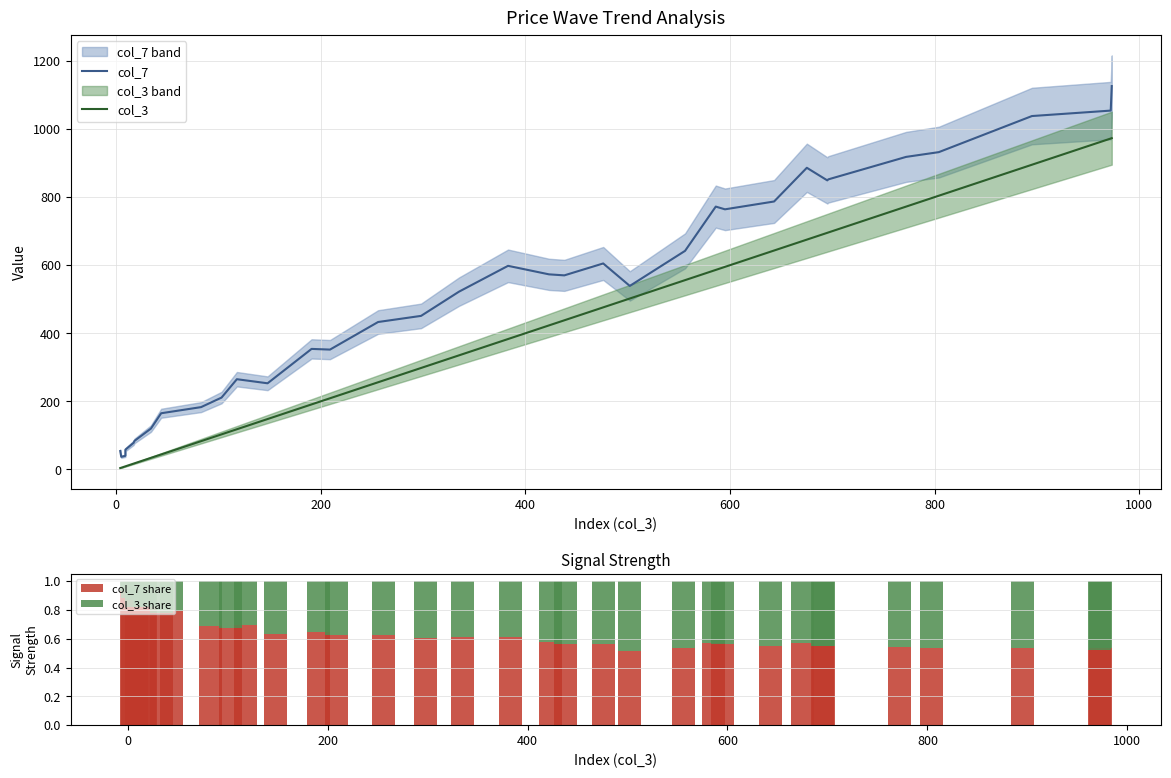

Rank the series by their maximum value, from lowest to highest.

col_3 share, col_7 share, col_3, col_7